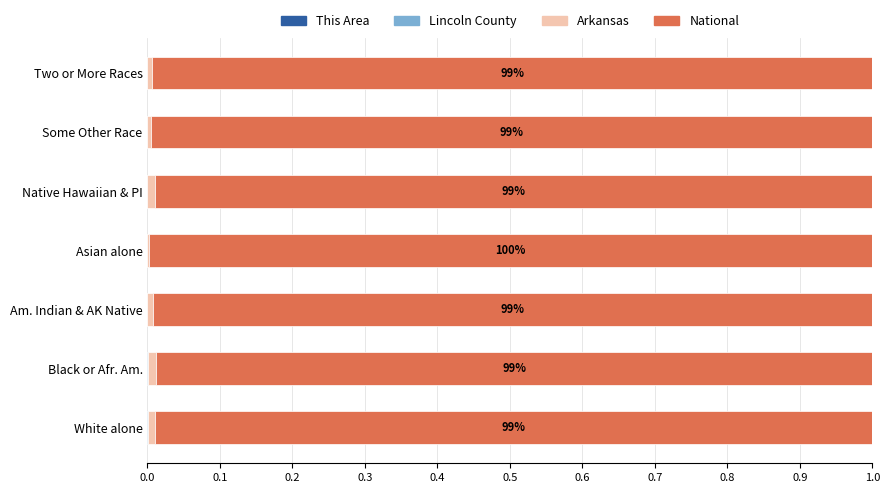

Count the number of data series in this chart.

4